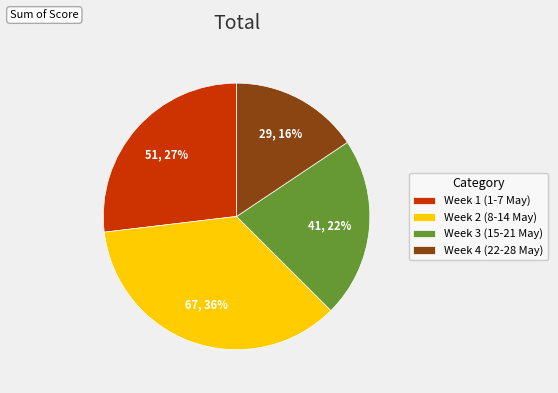

Which has a higher value, Week 2 (8-14 May) or Week 4 (22-28 May)?

Week 2 (8-14 May)